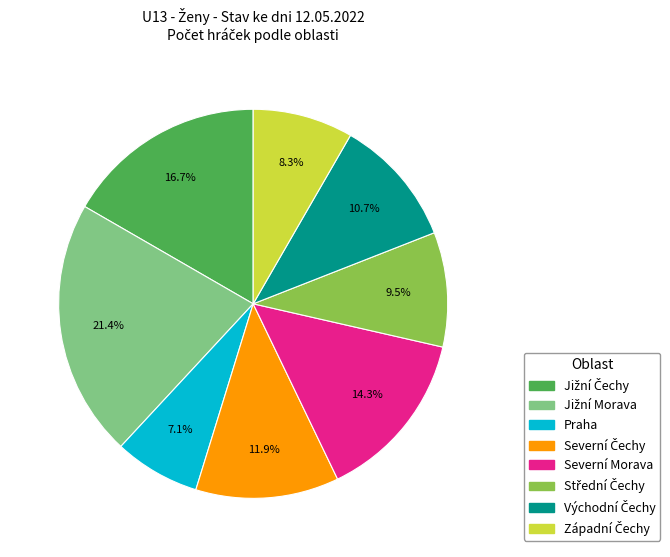

The Severní Morava slice represents 14% of the pie. True or false?

True